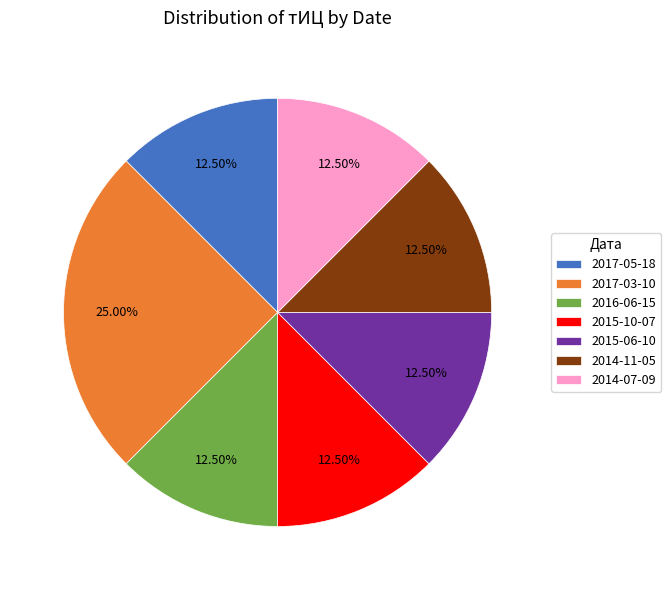

Is there a majority slice in this chart?

No